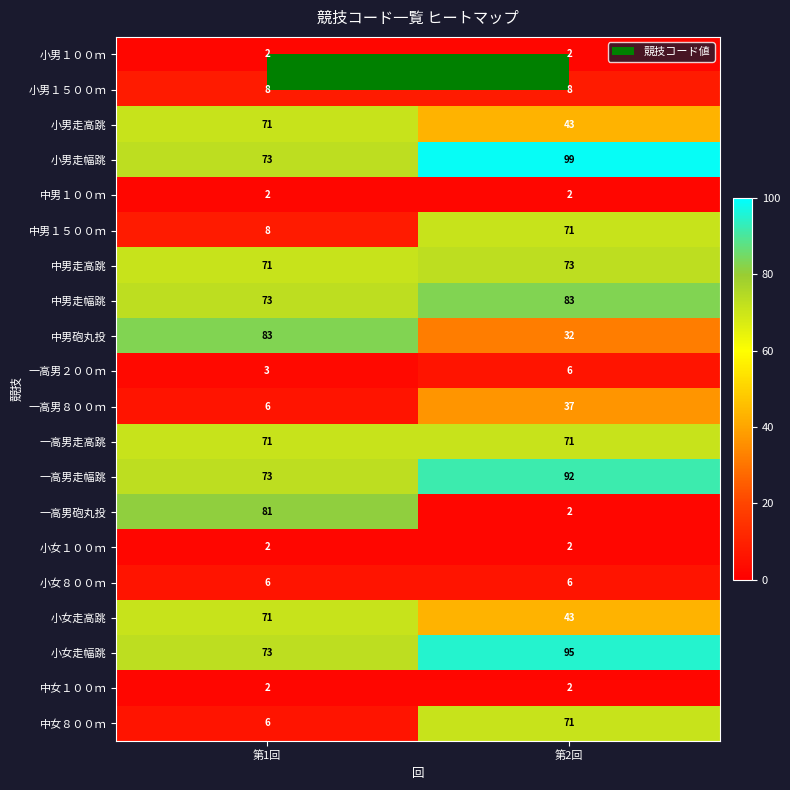

Is it true that 小女走高跳 equals 68 at 第2回?

False